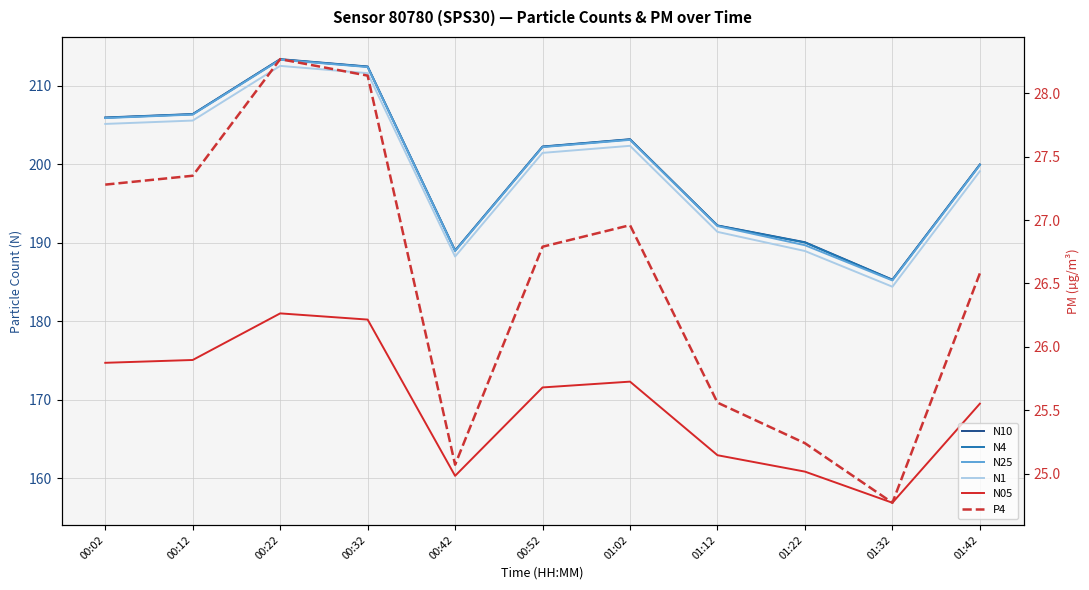

Rank the series by their maximum value, from lowest to highest.

P4, N05, N1, N25, N4, N10